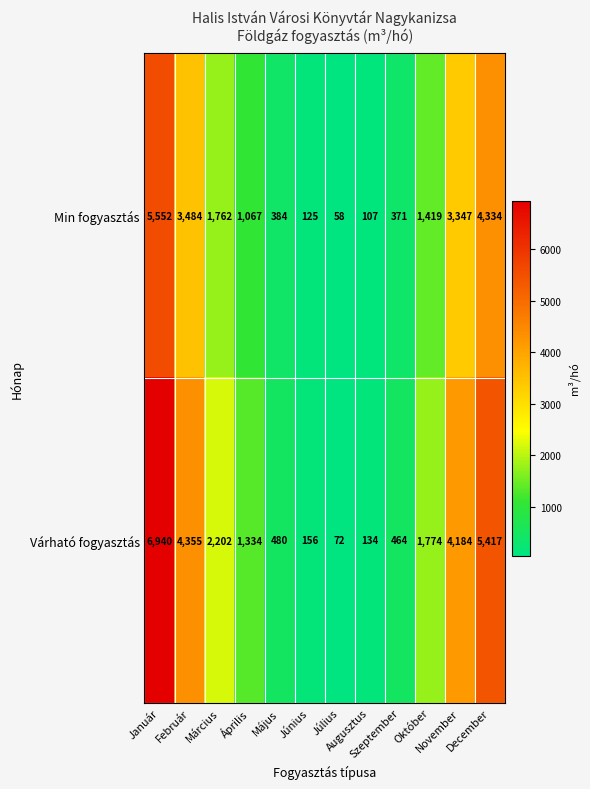

Which series has the widest spread of values?

Várható fogyasztás